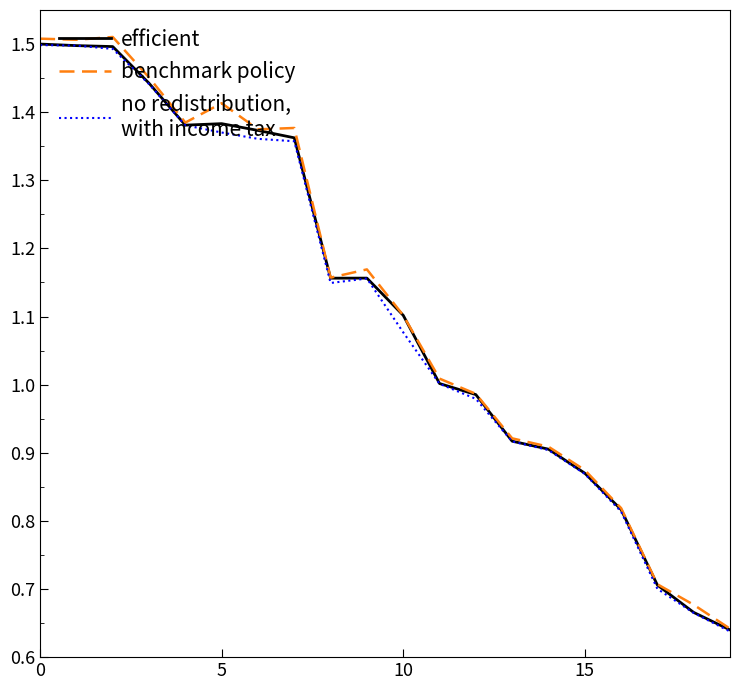

How many lines are shown in the chart?

3